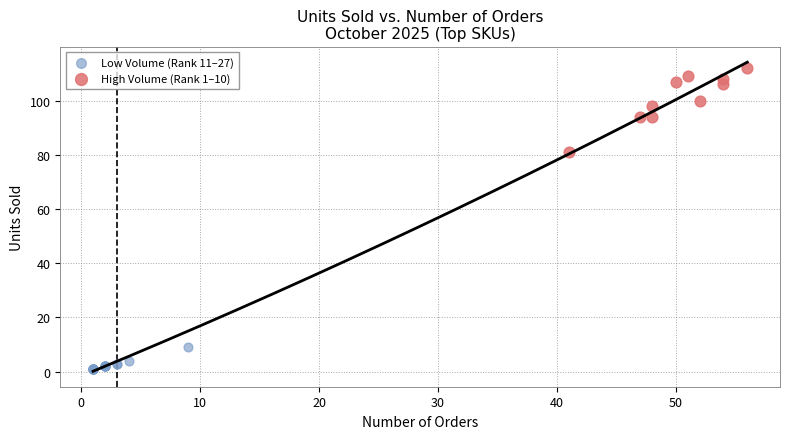

Which series reaches the minimum Y coordinate?

Low Volume (Rank 11–27)